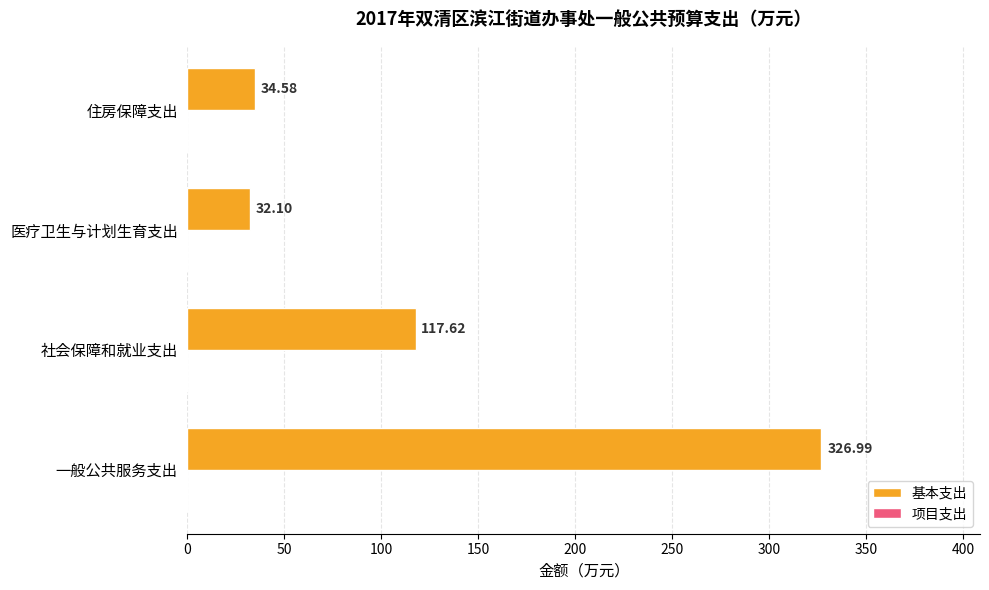

List the labels in order of value, smallest first.

医疗卫生与计划生育支出, 住房保障支出, 社会保障和就业支出, 一般公共服务支出